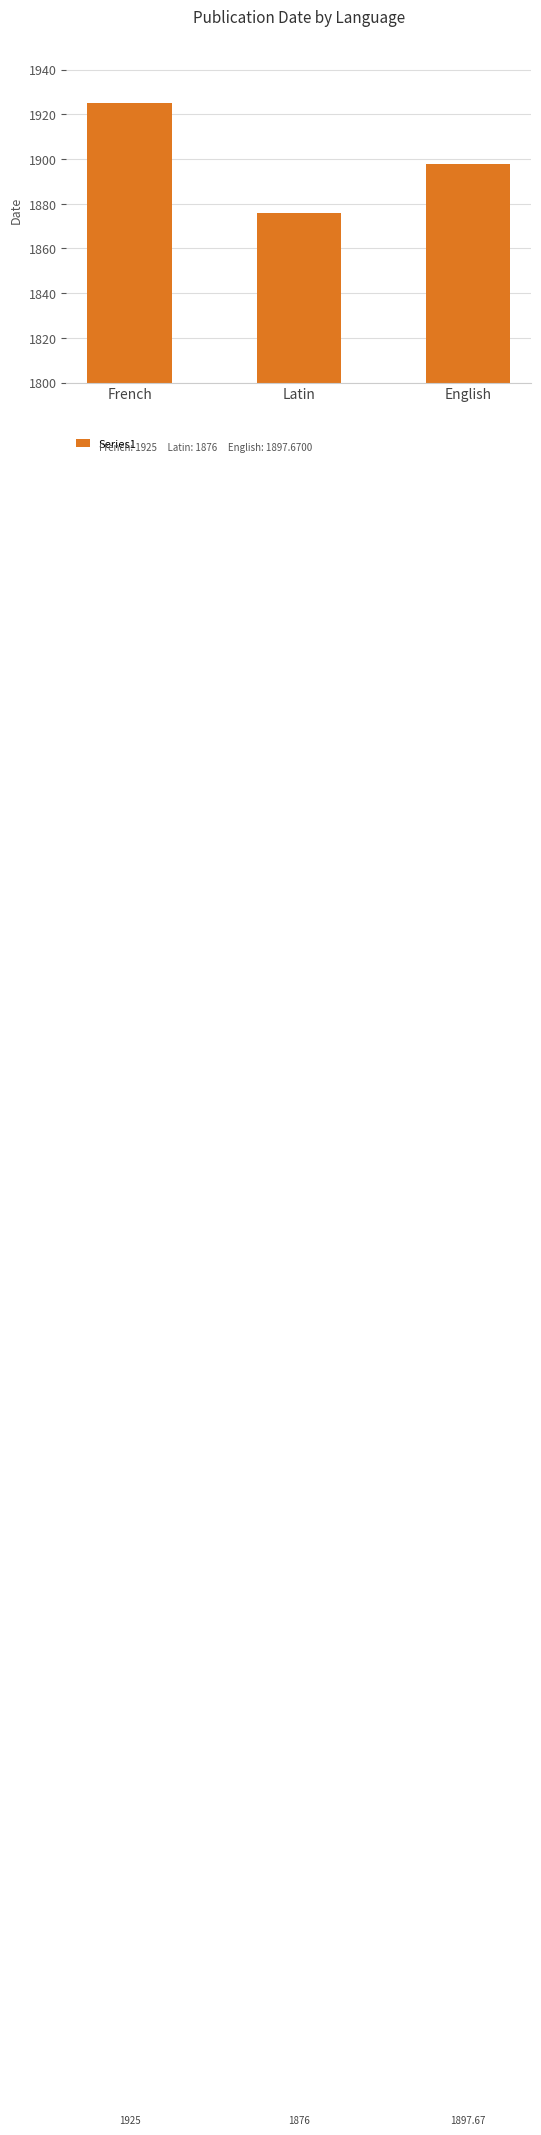

What is the change in value from Latin to English?

+21.7